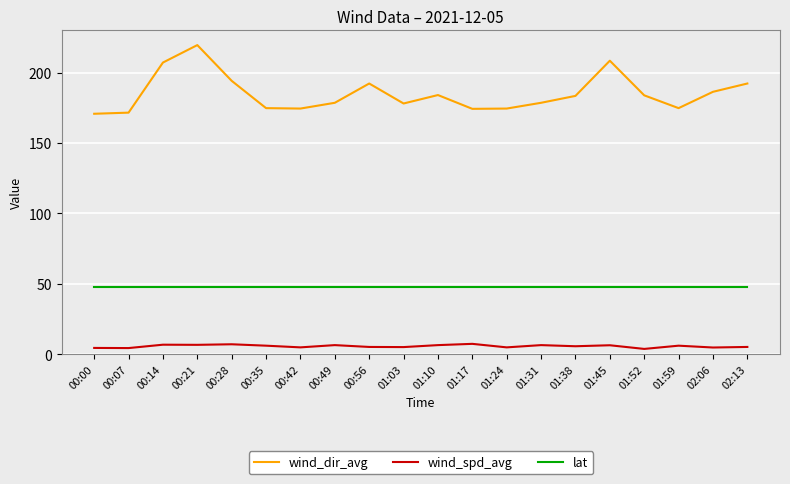

True or false: wind_dir_avg and lat cross at least once.

False